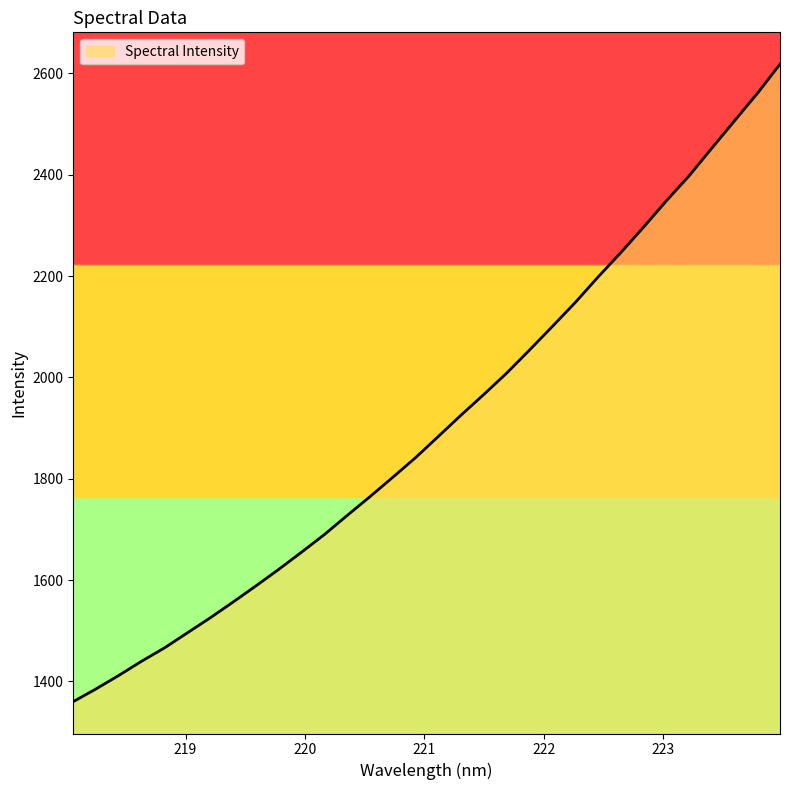

What is the sum of all values?

61036.6